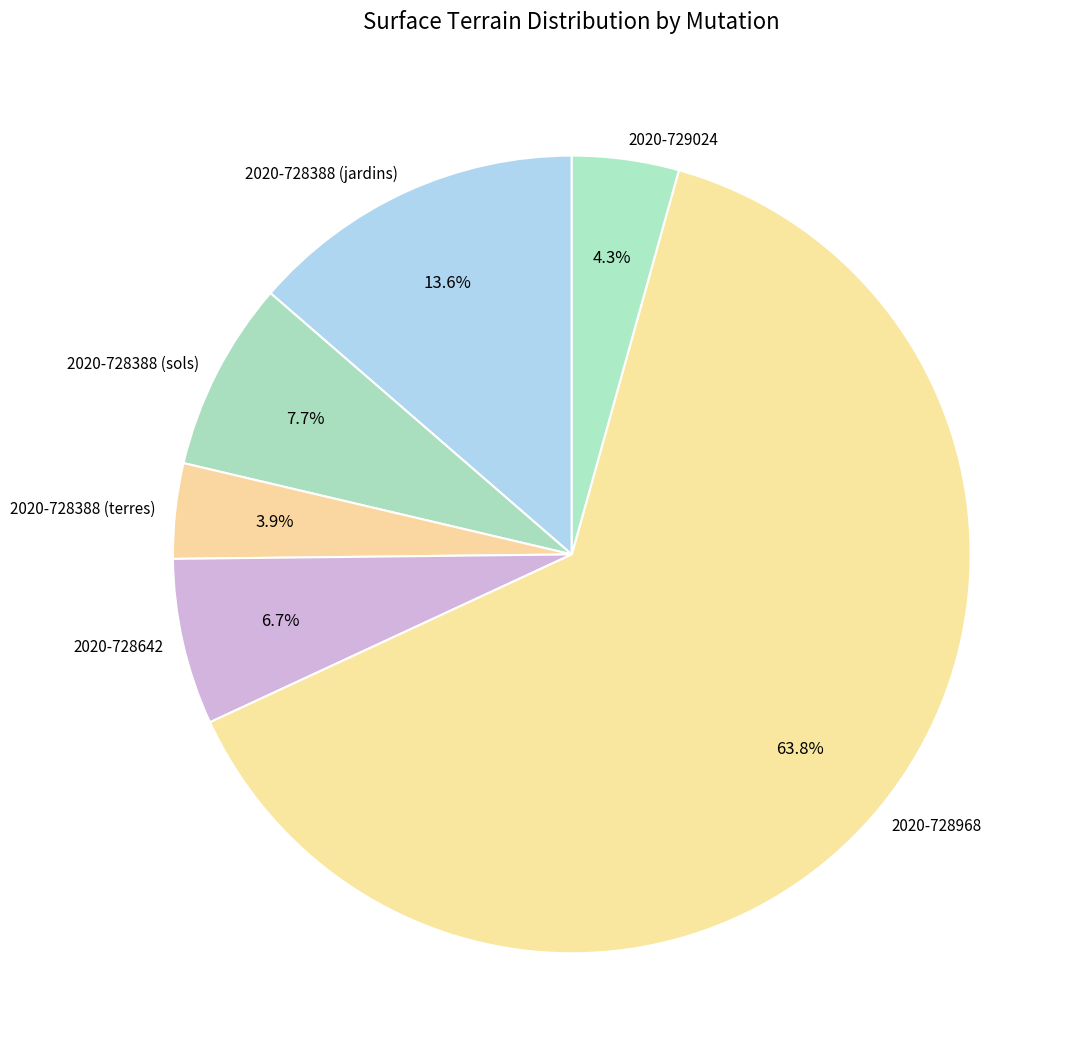

How many segments does this pie chart have?

6